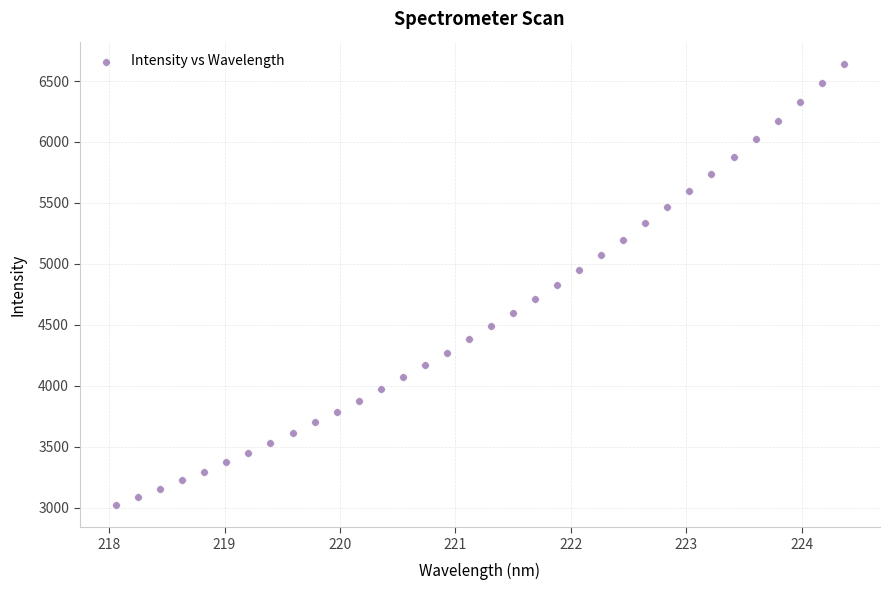

What is the range of X values (max minus min)?

6.3